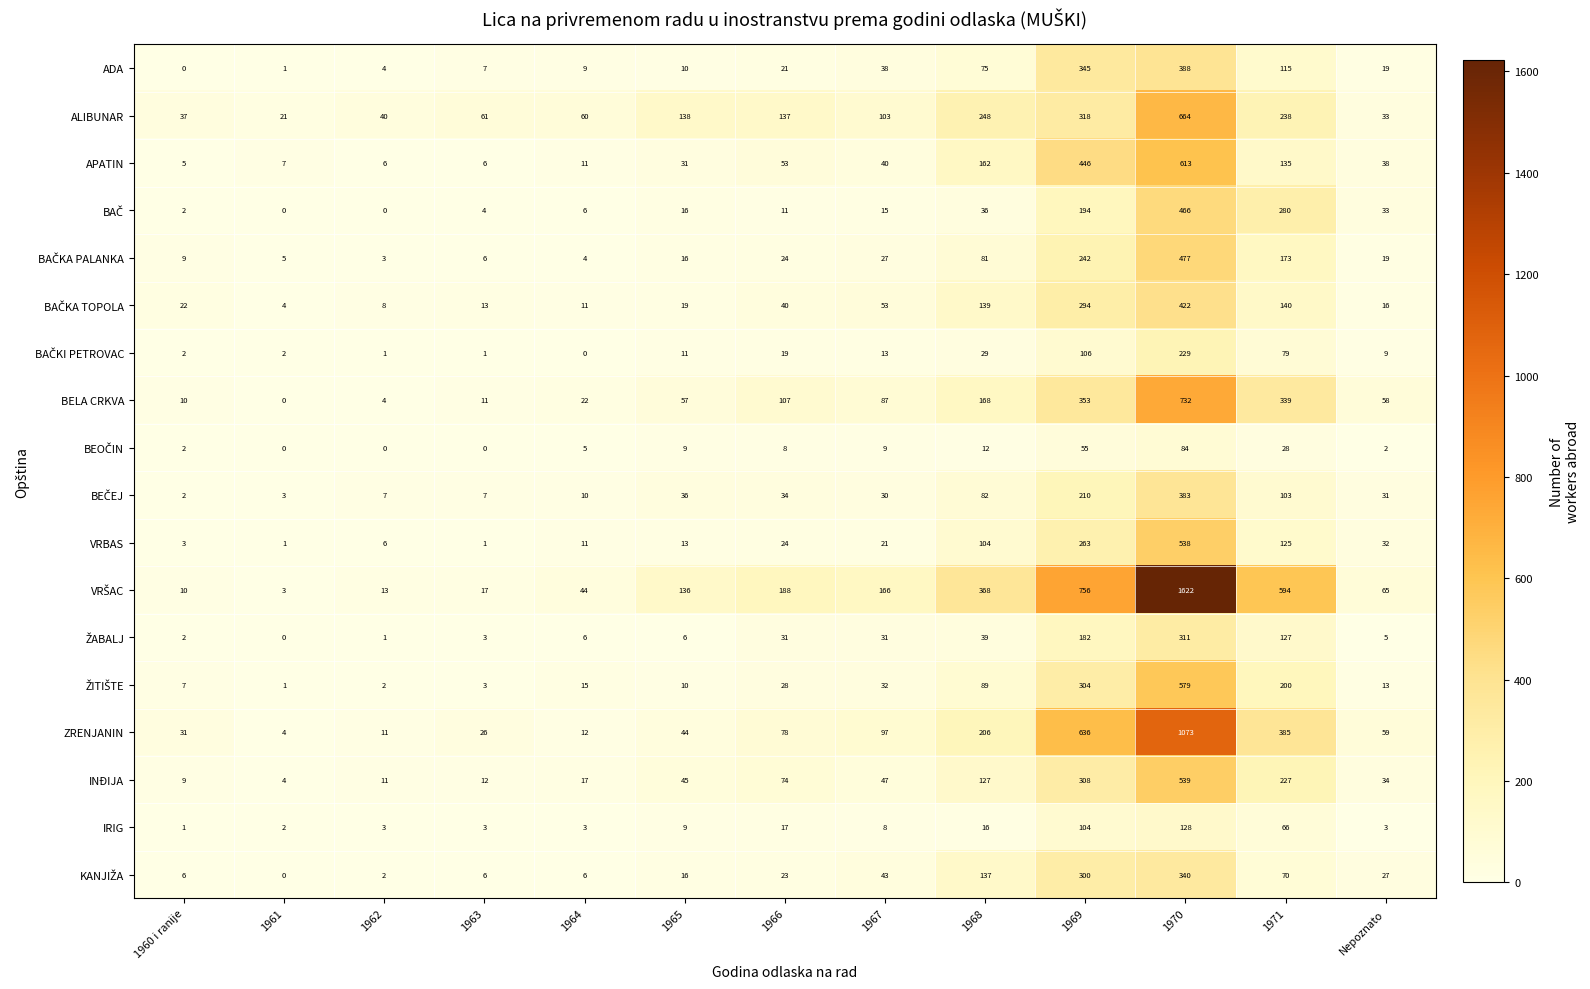

What is the difference between the maximum and second lowest values in the VRBAS series?

537